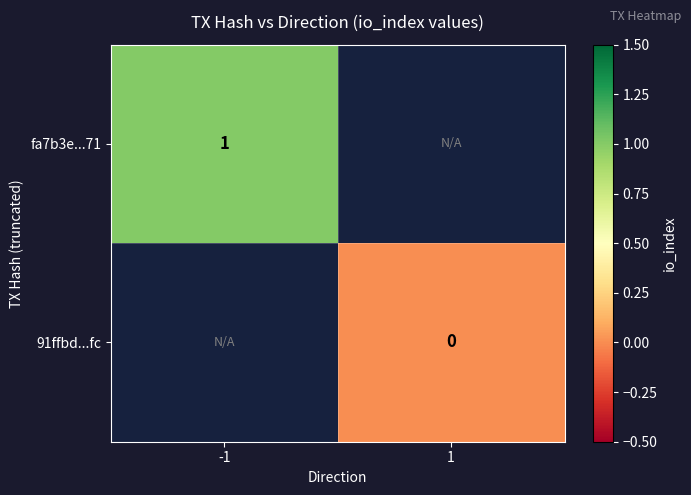

What is the maximum value shown in the chart?

1.0